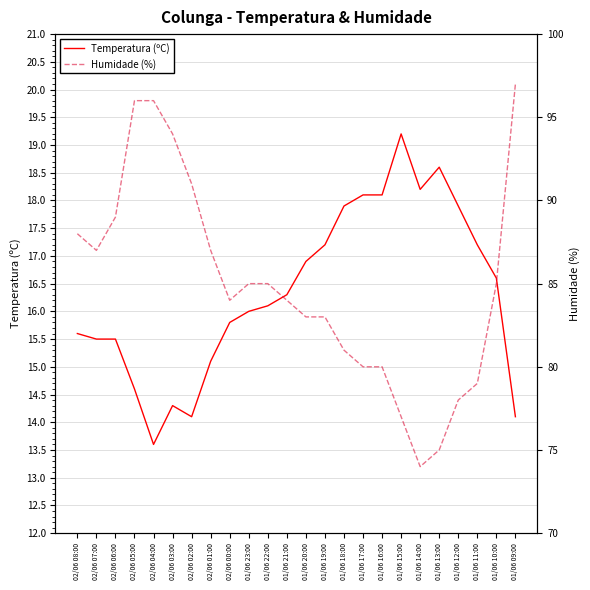

What position from the right is 01/06 18:00?

10